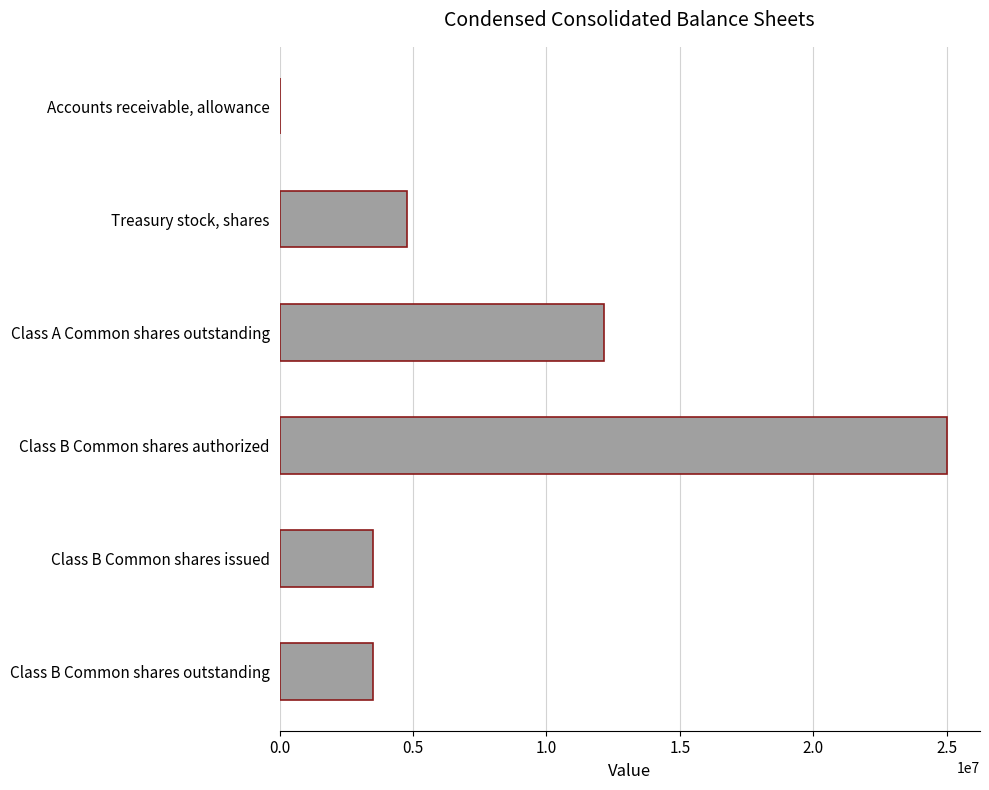

What is the greatest value displayed?

25000000